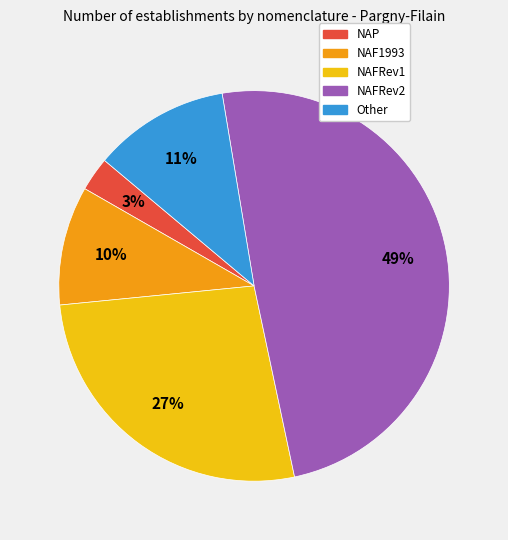

To the nearest percent, what is the difference between the largest and smallest slice percentages?

46%